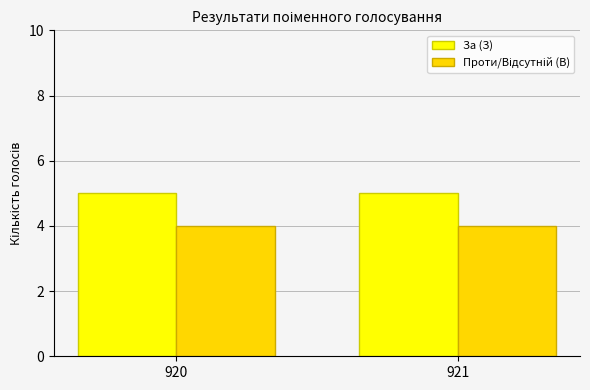

What is the smallest value displayed?

4